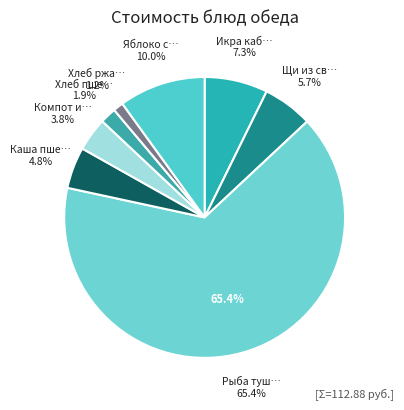

How many segments does this pie chart have?

8